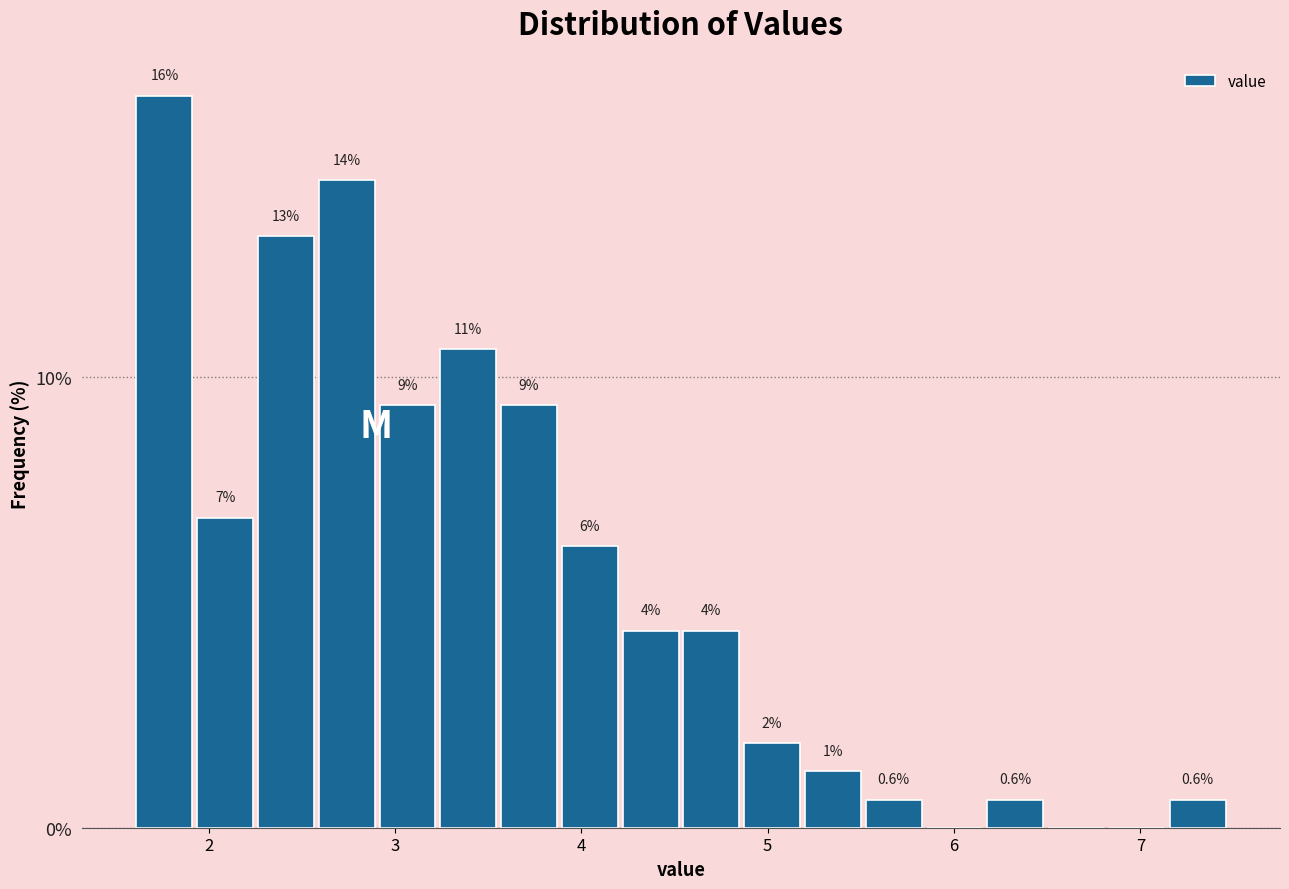

Around what value on the x-axis is the tallest bar? Give the approximate position of its centre, as read against the axis.

1.8